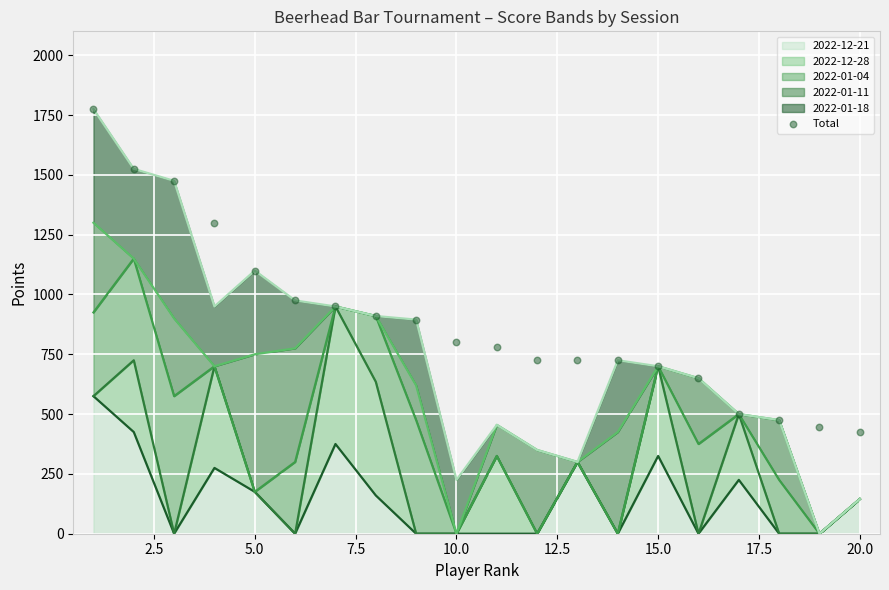

Between 5.0 and 15.0, which is larger?

5.0